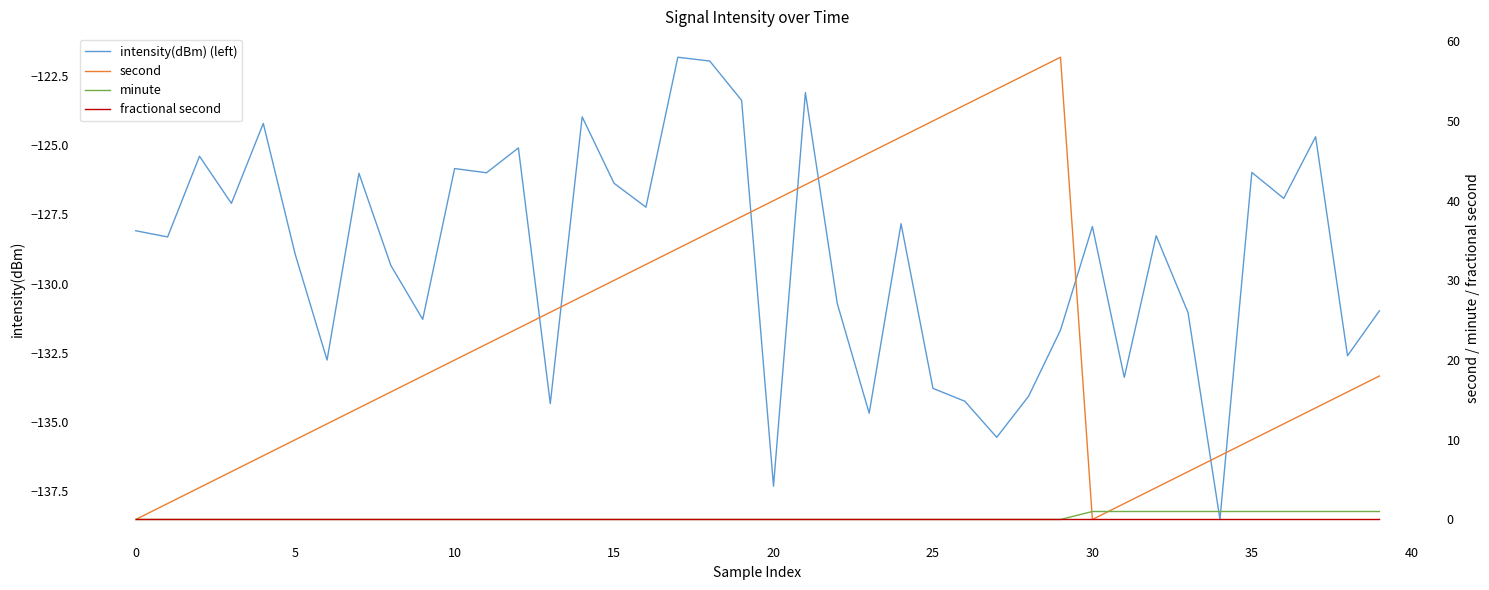

Is the value of minute at 37 greater than the value of second at 14?

No